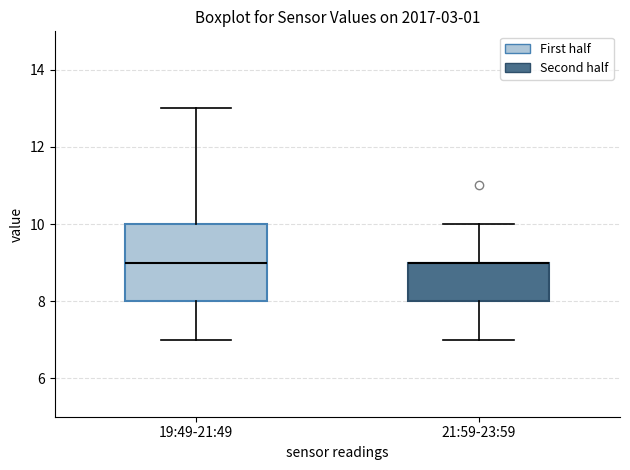

Reading left to right, read every box against the y-axis: the position of its median line, the range the box covers, and the ends of its whiskers. The values are not printed on the chart, so give them approximately, as read against the axis.

19:49-21:49: median 9, box 8 to 10, whiskers 7 to 13
21:59-23:59: median 9 (drawn on the box's upper edge), box 8 to 9, whiskers 7 to 10